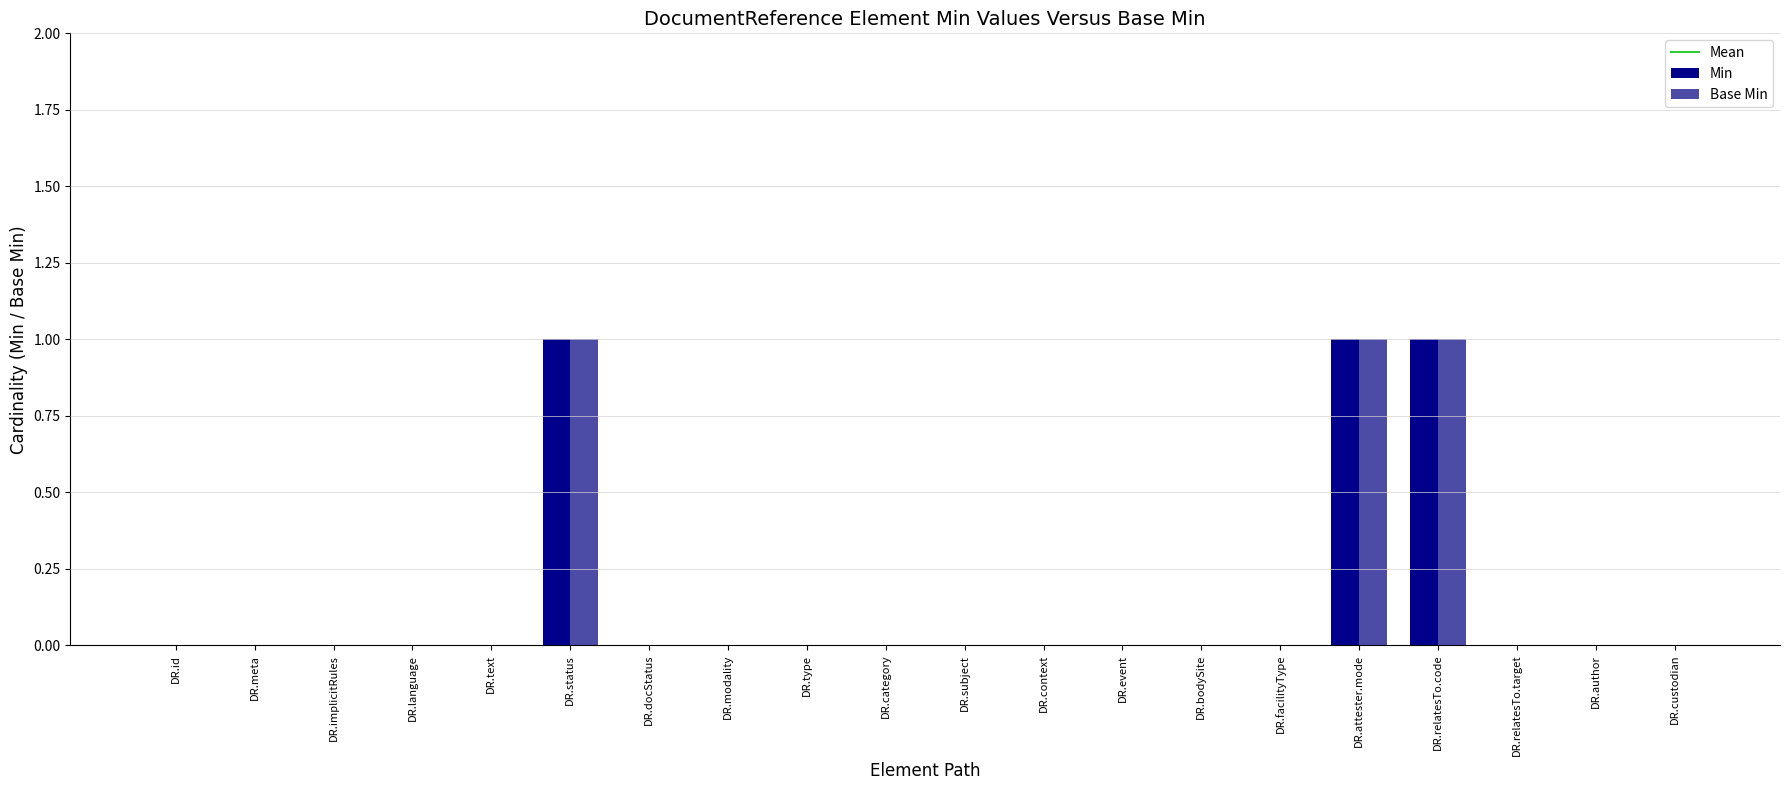

Are the bars horizontal?

No